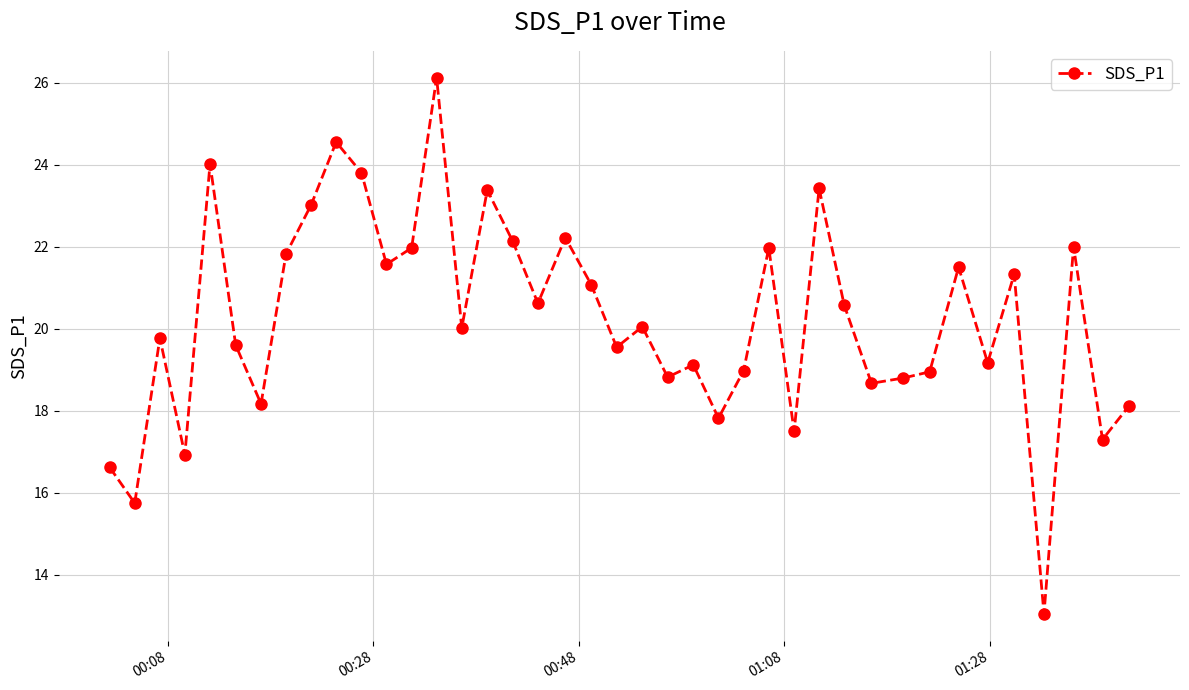

Does the chart display data point markers on the line(s)?

Yes